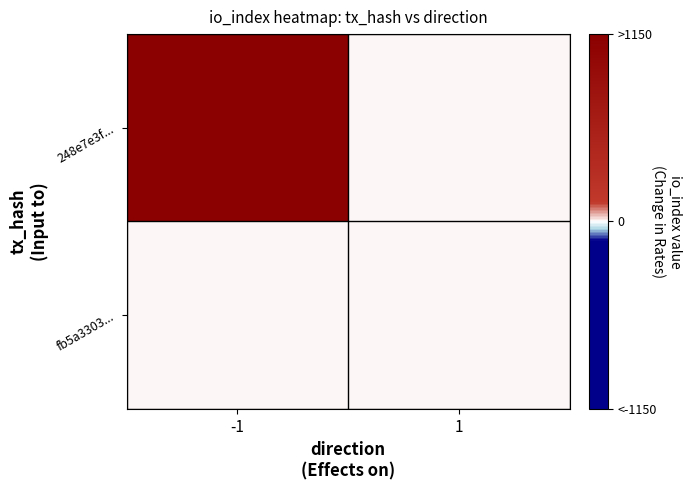

What is the maximum value shown in the chart?

1150